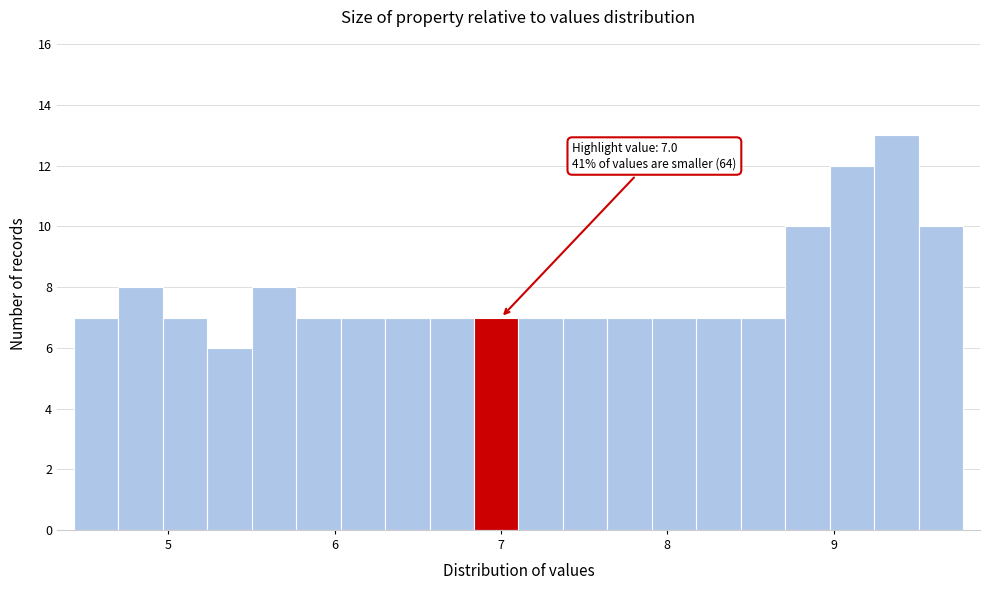

Around what value on the x-axis is the tallest bar? Give the approximate position of its centre, as read against the axis.

9.4